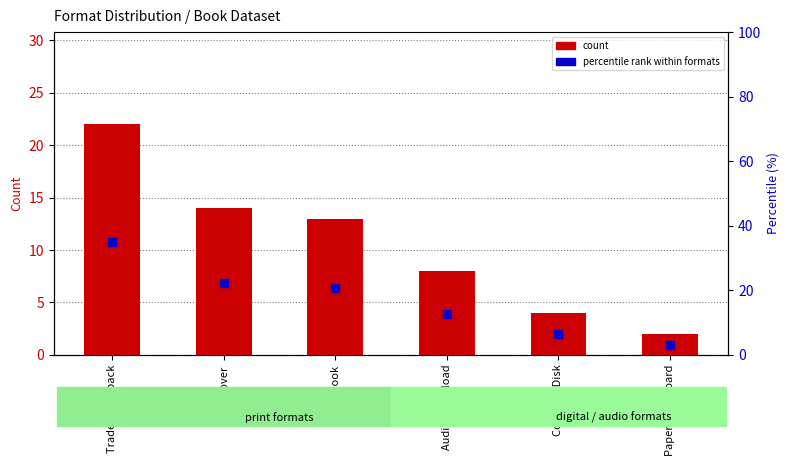

Is the value of count at Audio Download greater than the value of percentile rank within formats at Compact Disk?

Yes